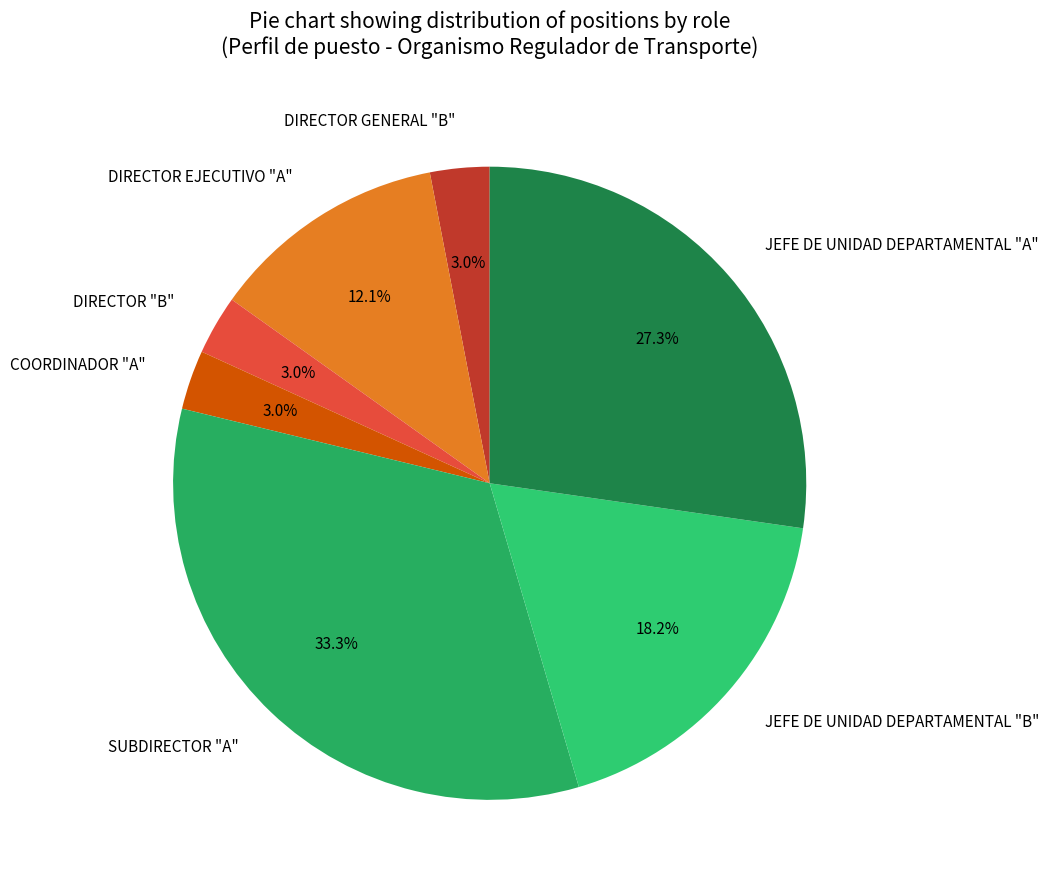

Count the number of slices in the pie.

7